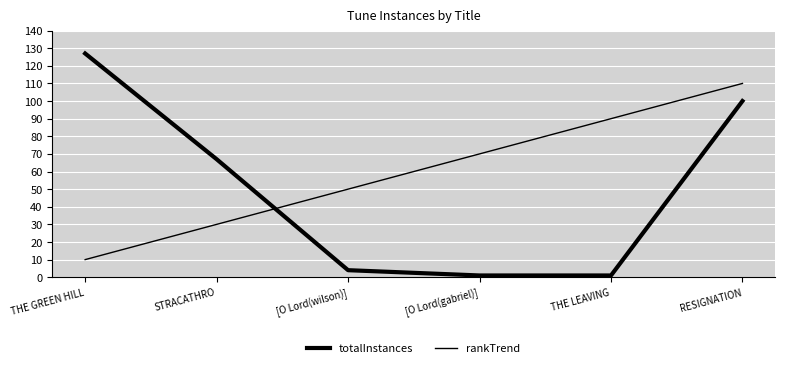

At which label does rankTrend first exceed 70?

THE LEAVING